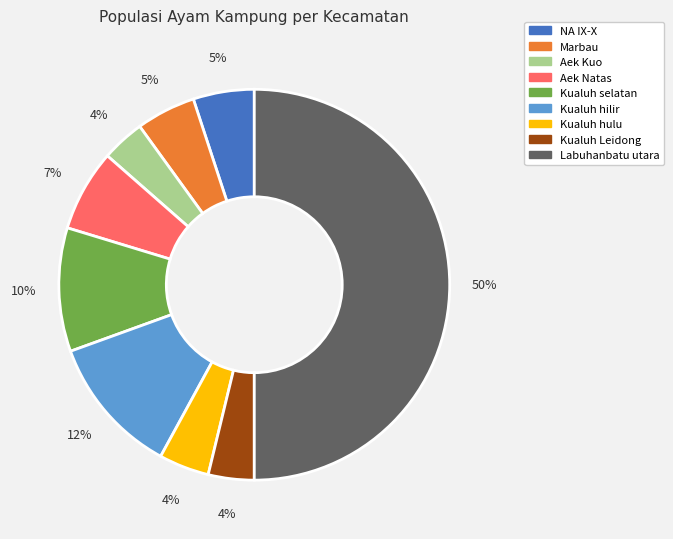

True or false: Aek Natas accounts for 7% of the total.

True